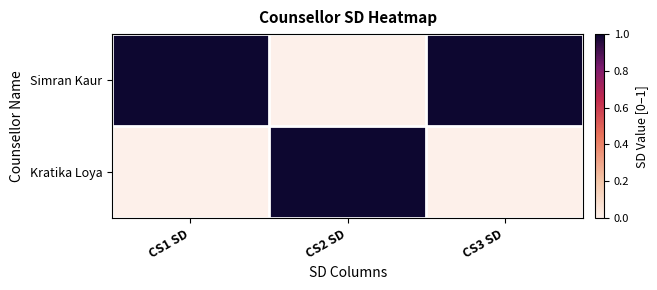

How many distinct data groups are displayed?

2